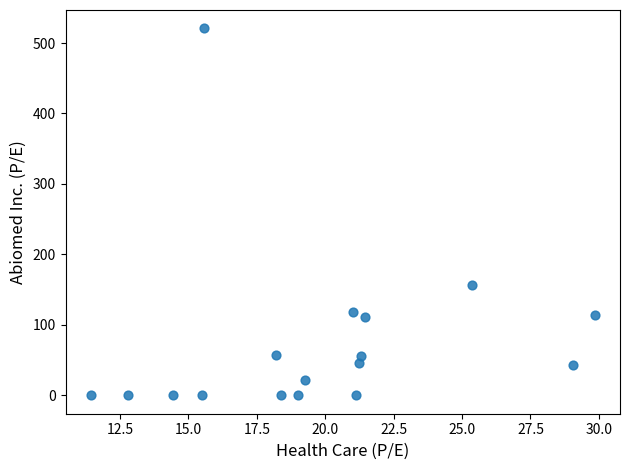

What Y value in the scatter plot is closest to 260?

156.4